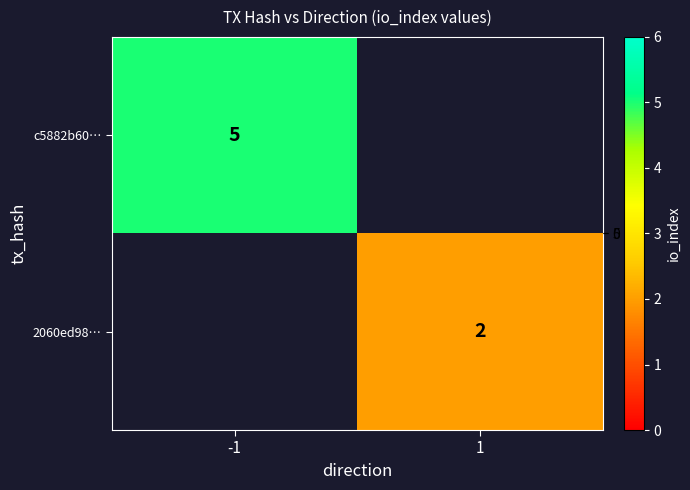

Is the value of c5882b60… at -1 greater than the value of 2060ed98… at 1?

Yes